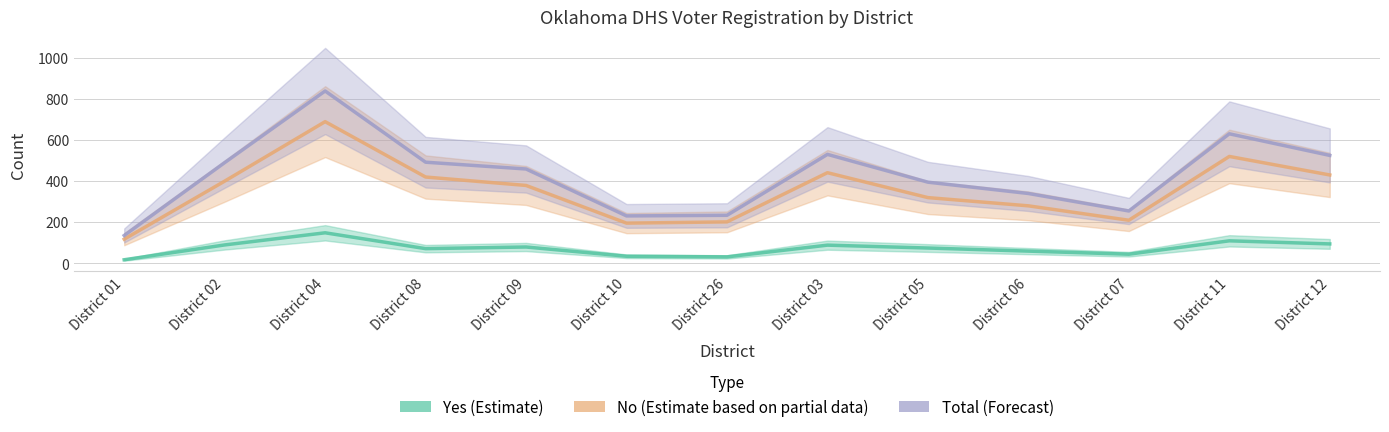

What is the difference between the second highest and minimum values in the No (Estimate based on partial data) series?

402